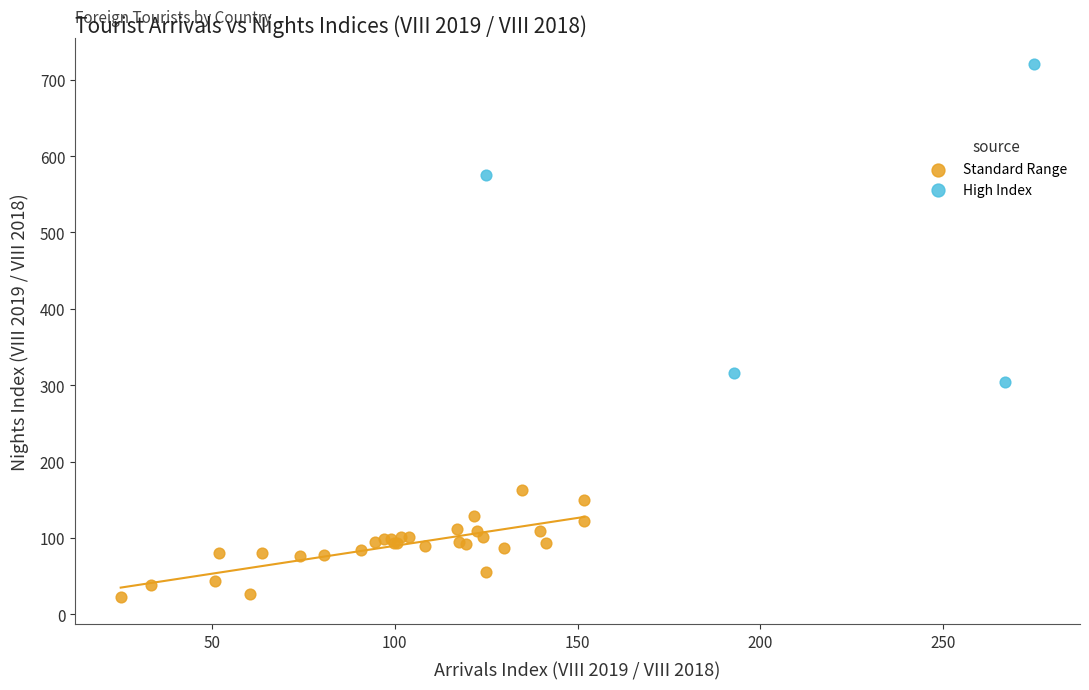

Which series has the widest spread of Y values?

High Index